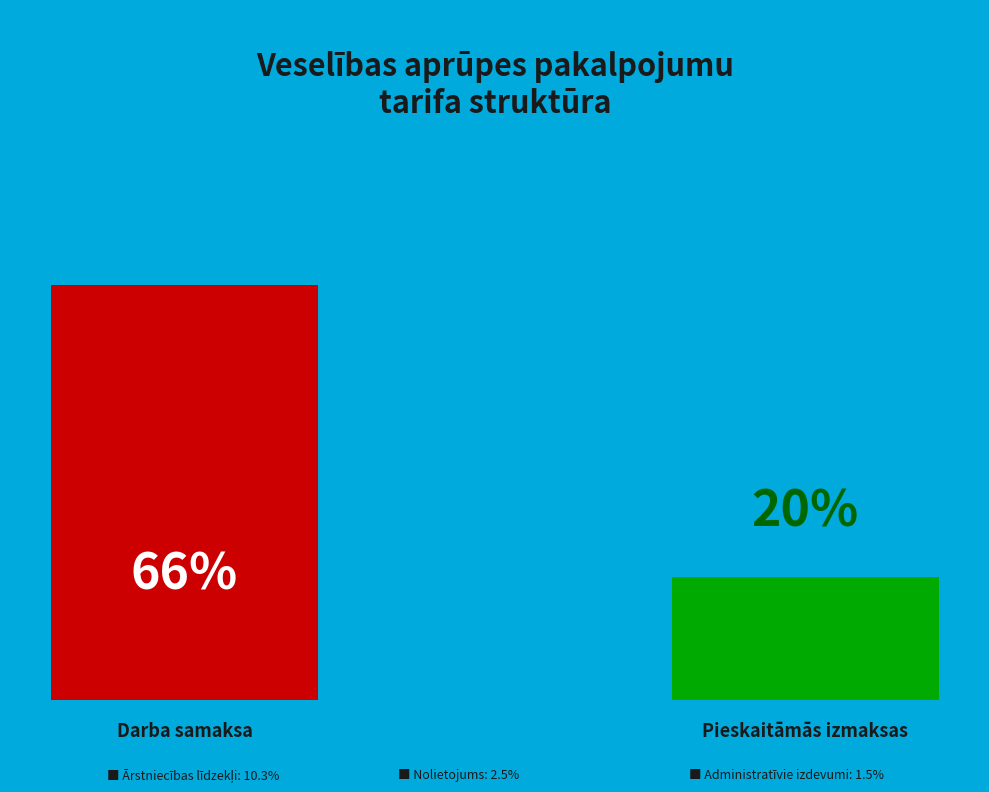

What portion of the pie excludes Nolietojums?

97.5%